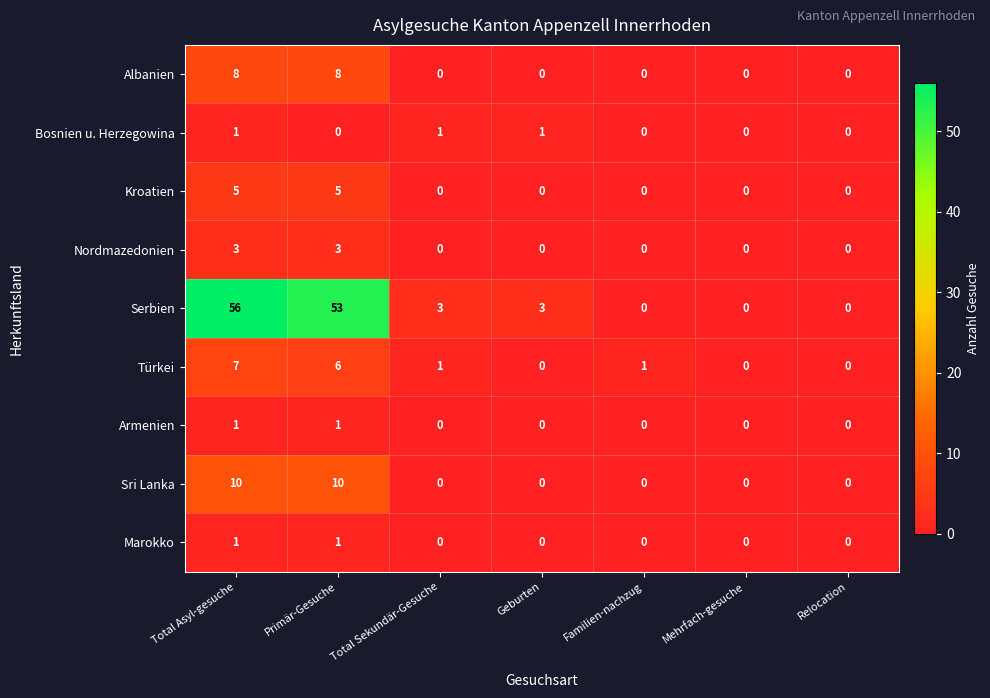

Which series has the largest range (max minus min)?

Serbien